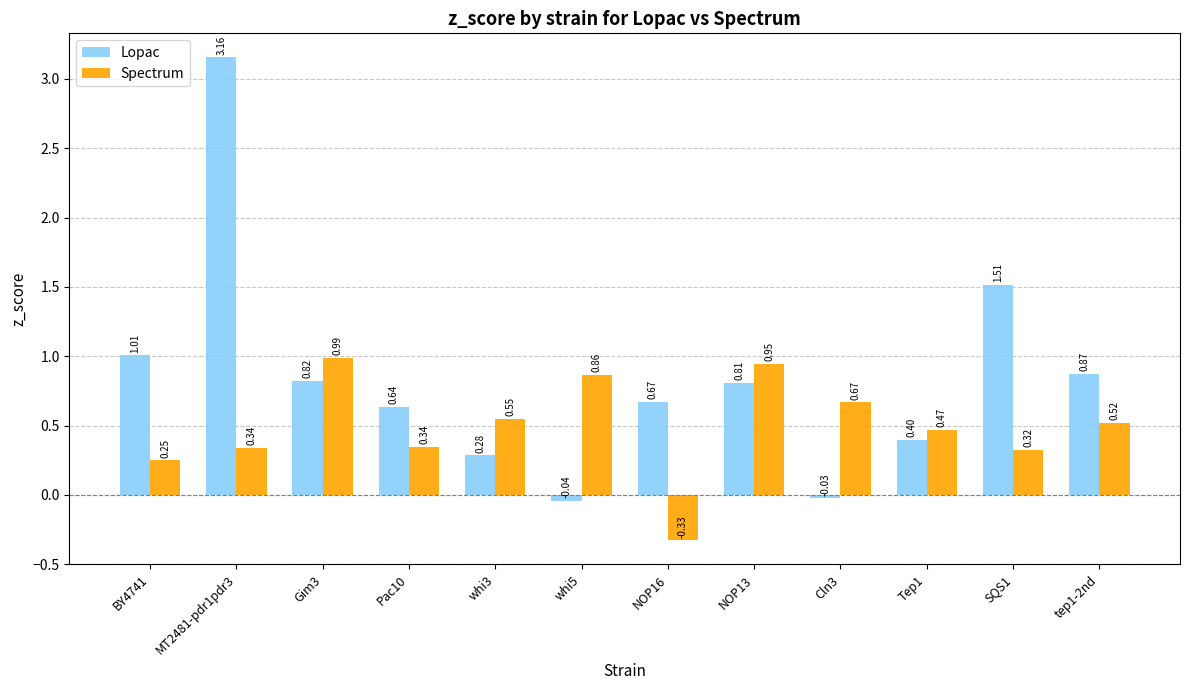

What is the difference between the maximum and minimum values in the Spectrum series?

1.3